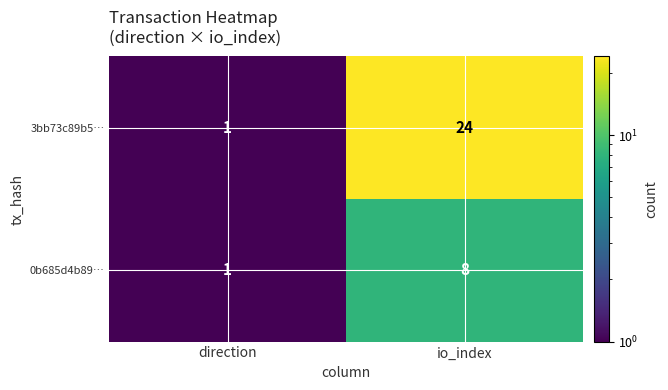

At which category does the chart reach its peak across all series?

io_index